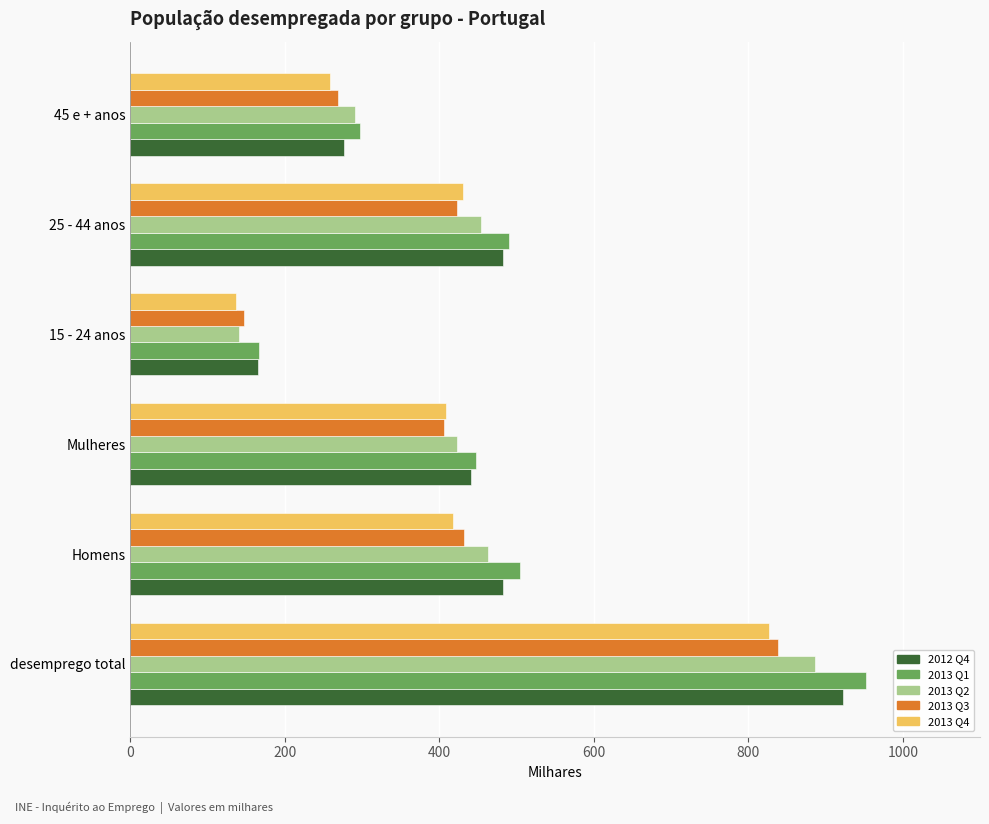

True or false: 2013 Q4 has a value of 179.3 at 25 - 44 anos.

False